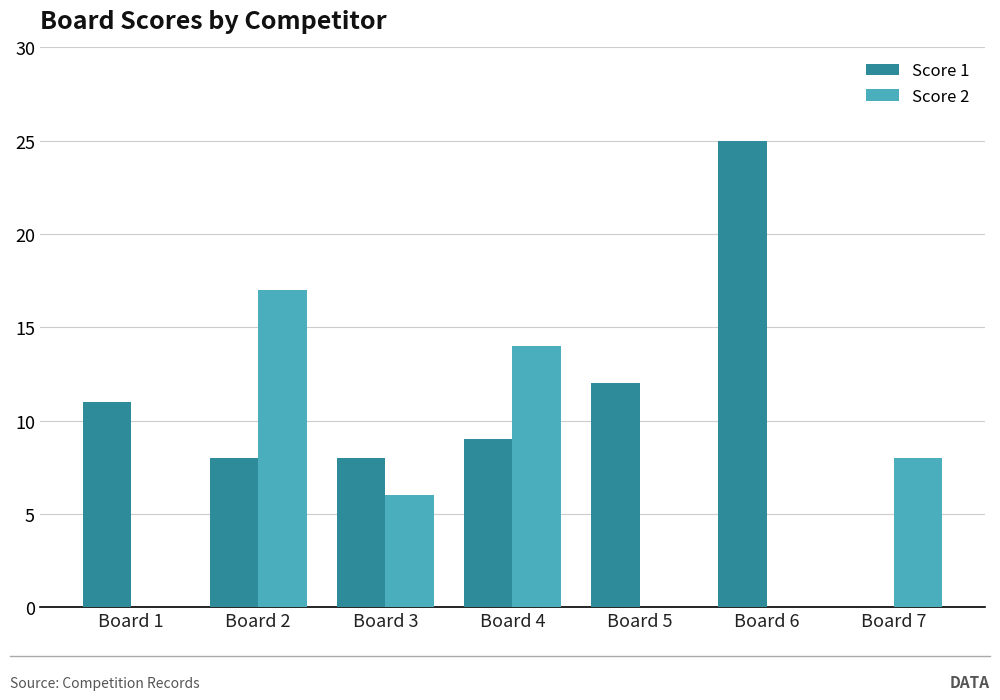

Which series has the largest total across all categories?

Score 1